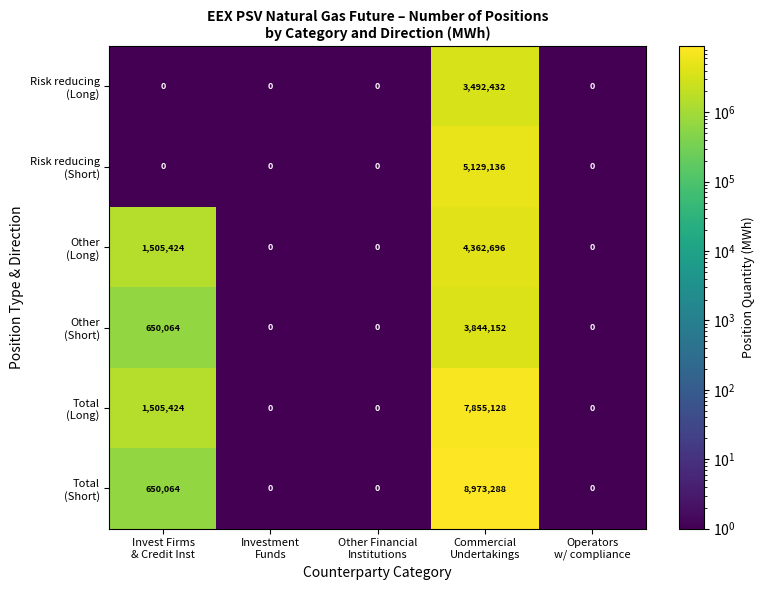

What is the maximum value shown in the chart?

8973288